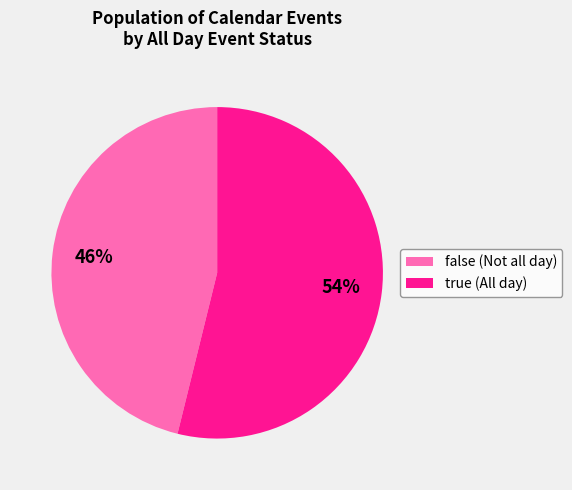

To the nearest percent, what percentage of the pie is false (Not all day)?

46%